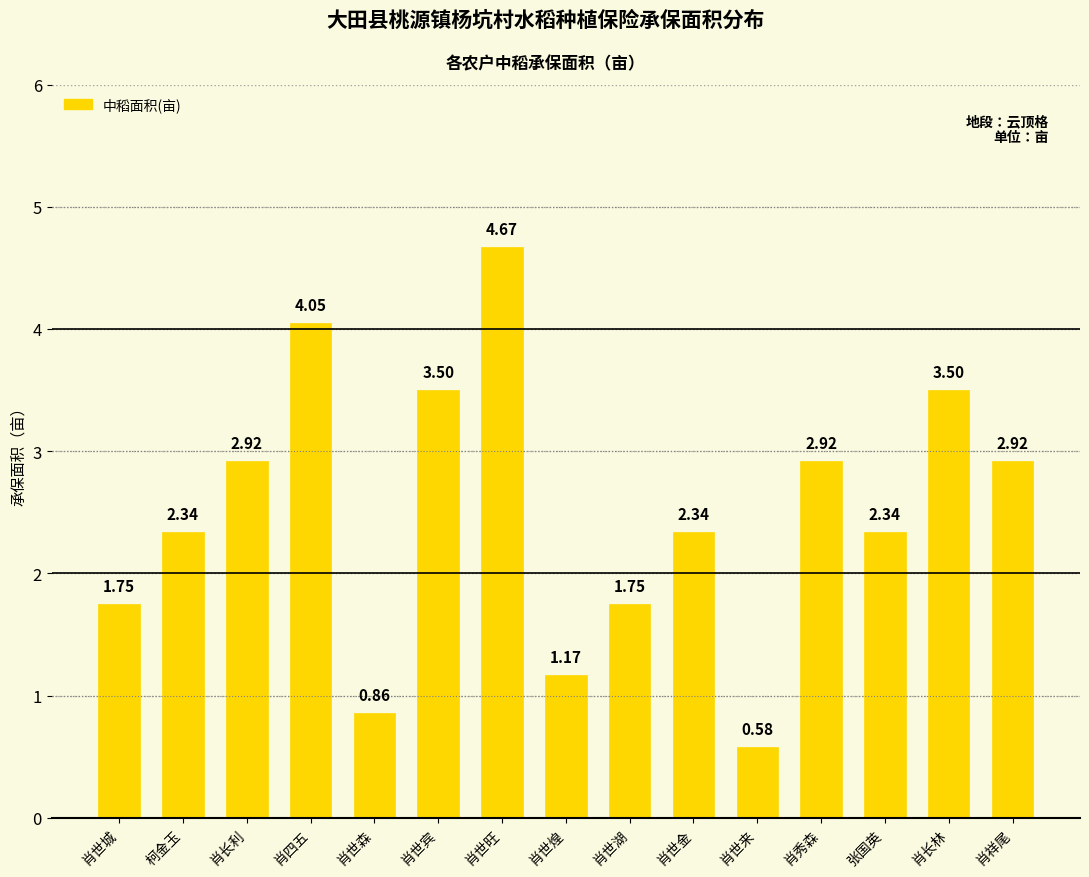

What is the change in value from 肖长利 to 肖四五?

+1.1